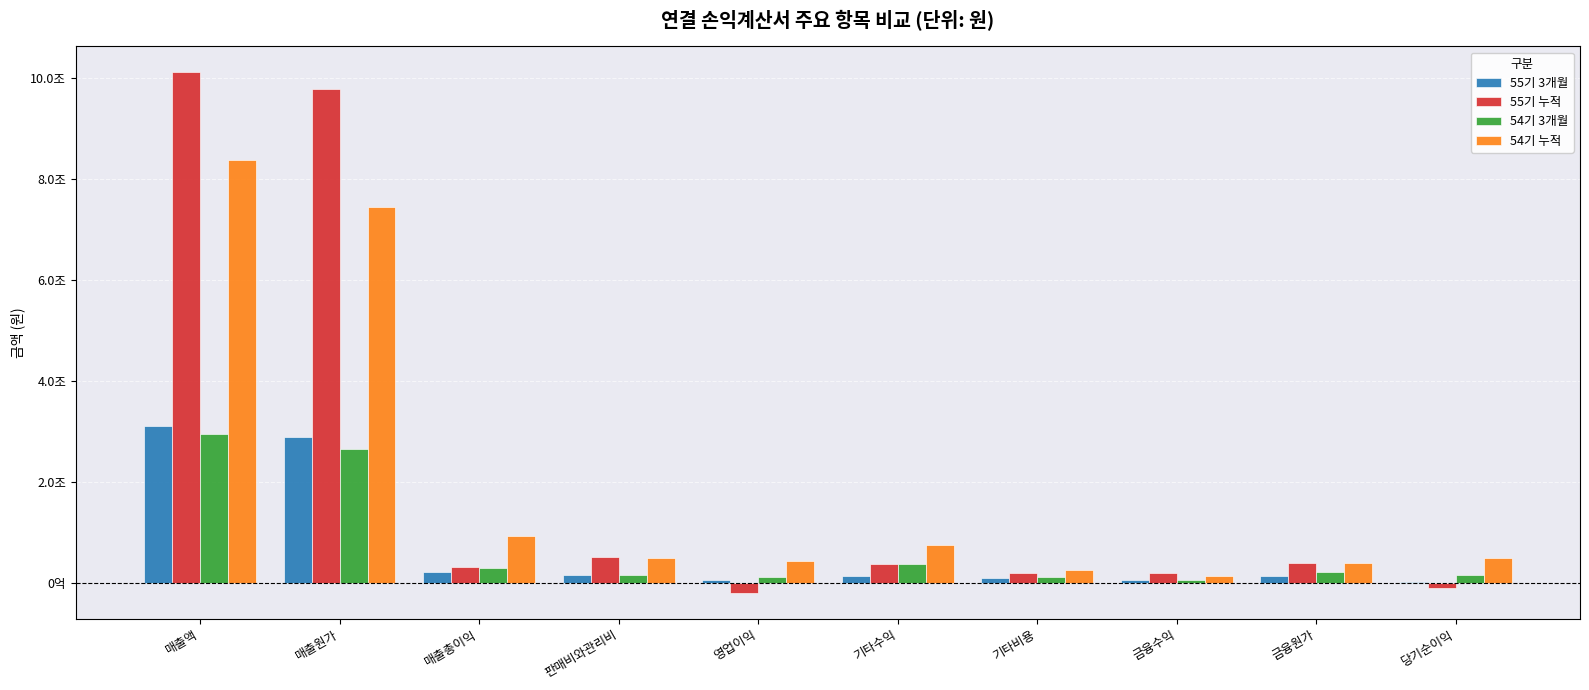

Are the bars grouped side by side (vs. stacked)?

Yes